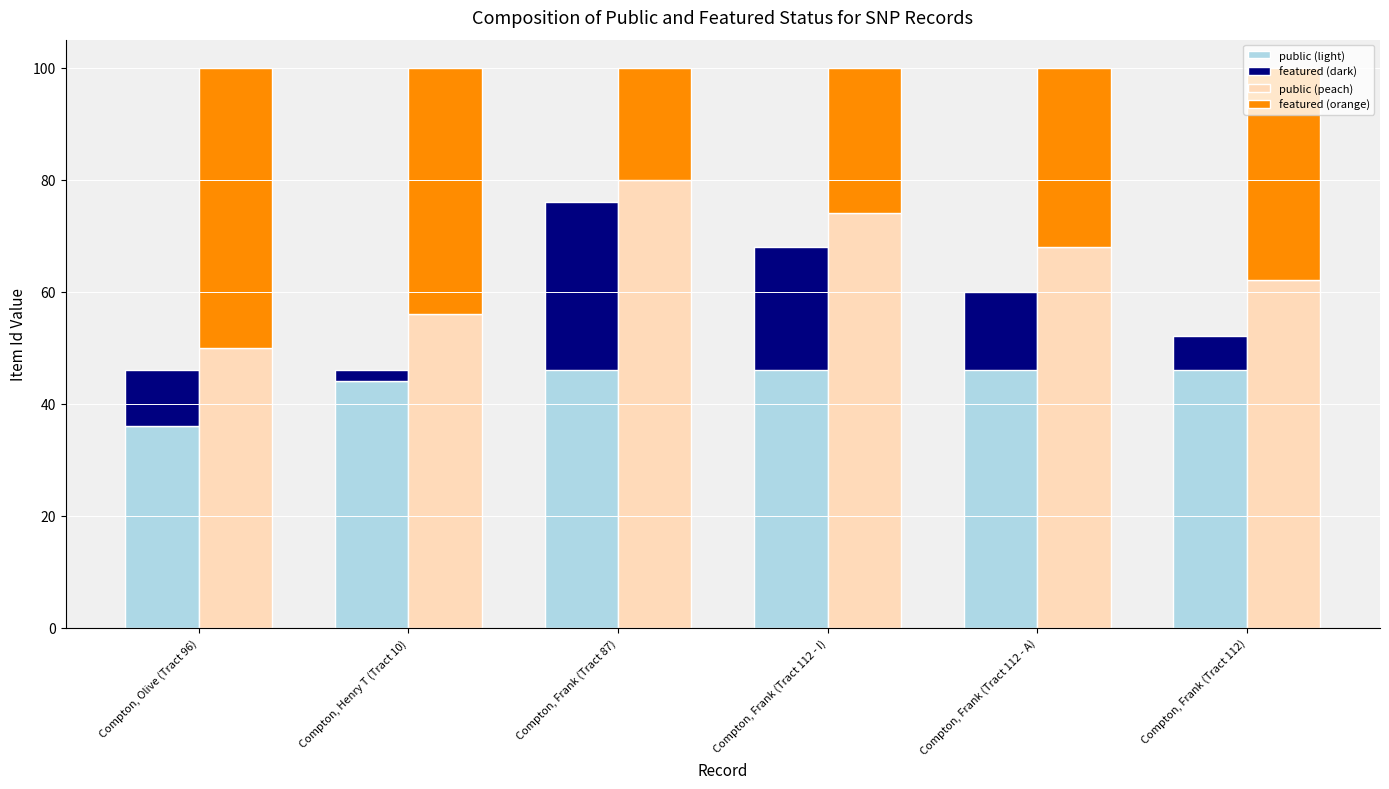

True or false: featured (dark) has a value of -24 at Compton, Frank (Tract 112 - A).

False